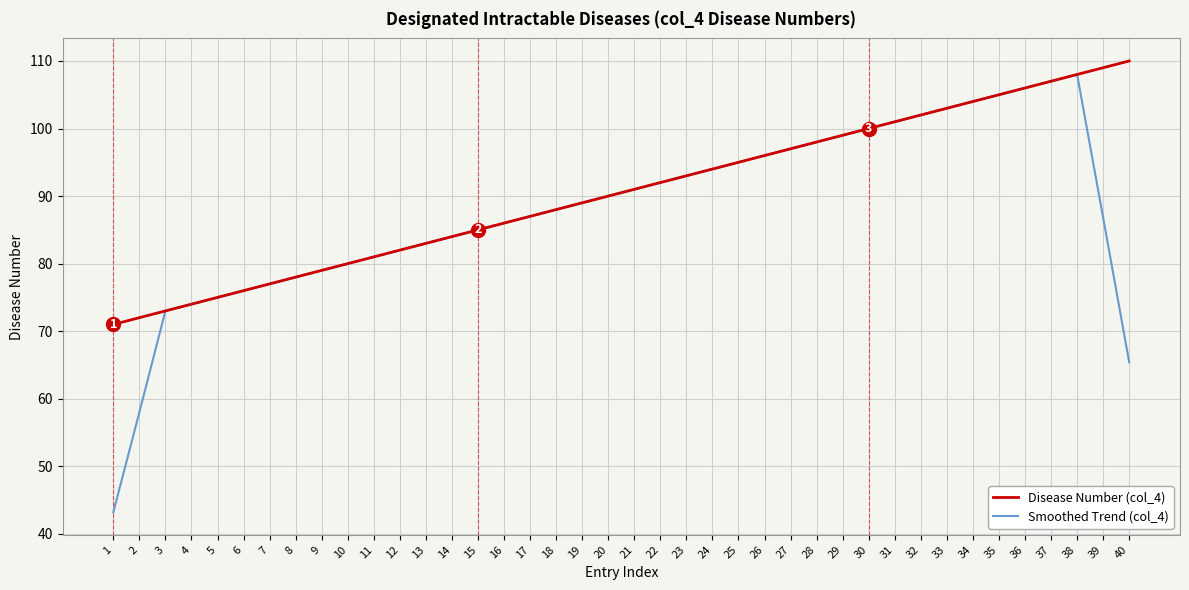

What is the total value across all series at 12?

164.0